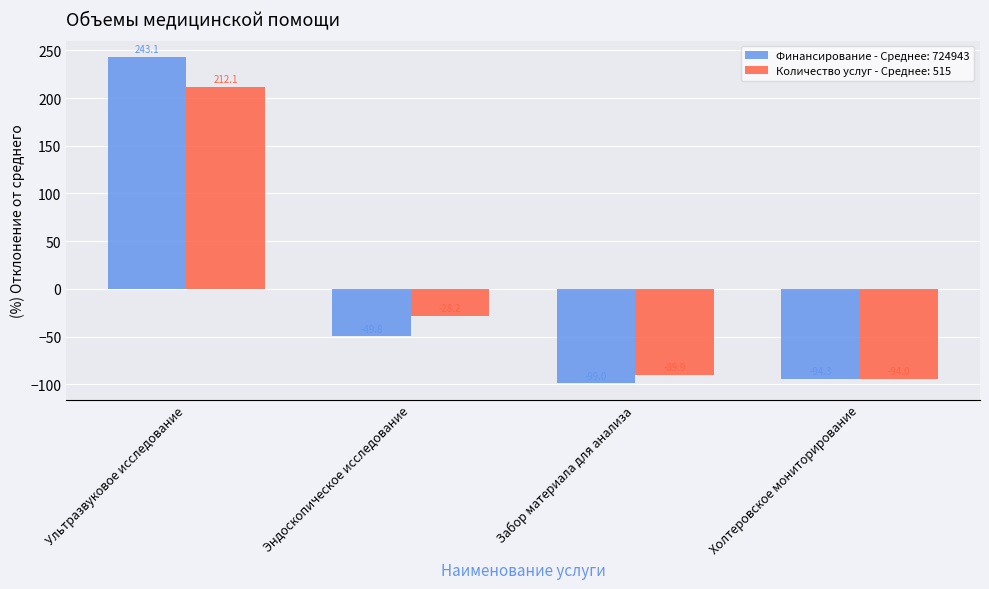

Is it true that Финансирование - Среднее: 724943 equals -99.0 at Забор материала для анализа?

True